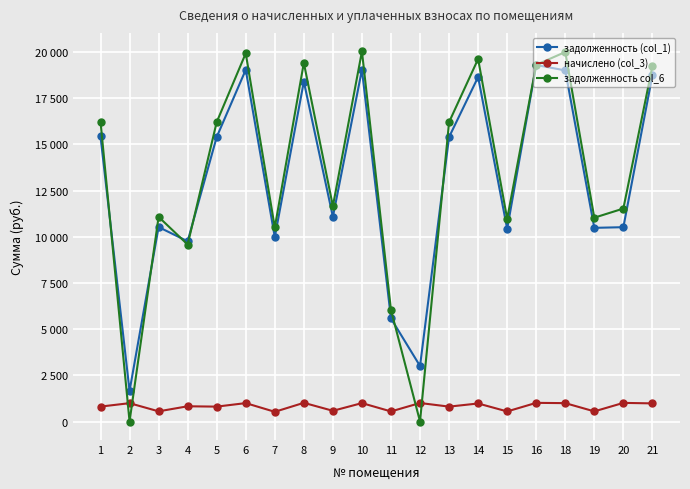

What are all the series names shown in the legend?

задолженность (col_1), начислено (col_3), задолженность col_6